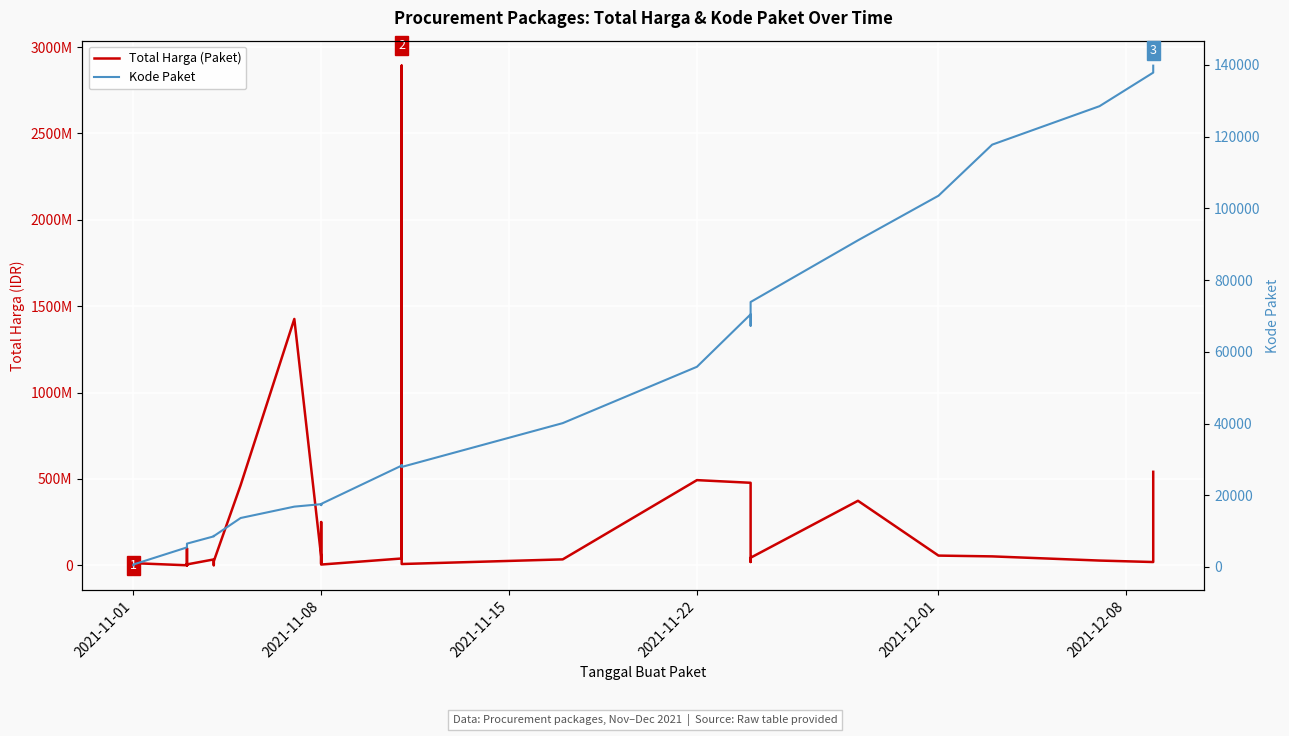

What is the value of the Total Harga (Paket) point at the 8th from the left?

182000